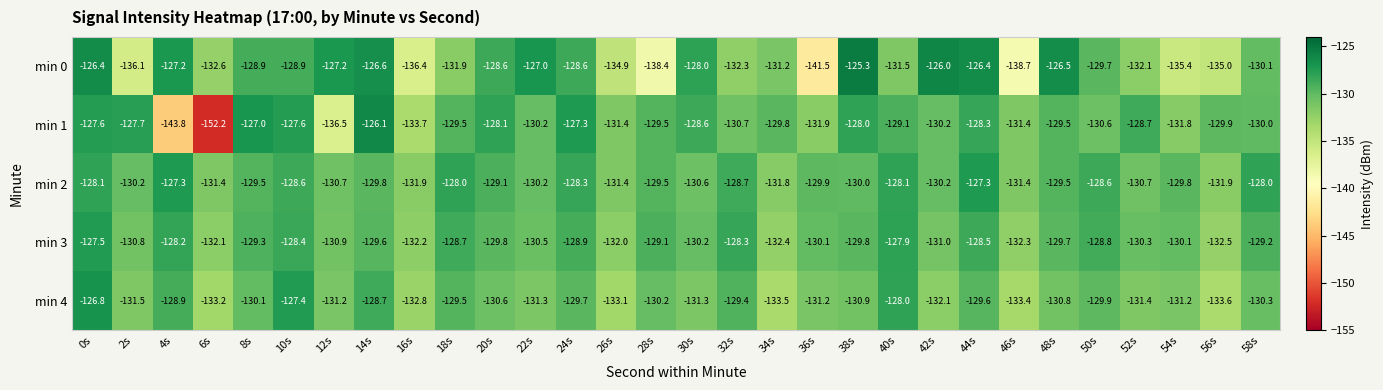

Rank the series at 16s from lowest to highest value.

min 0, min 1, min 4, min 3, min 2